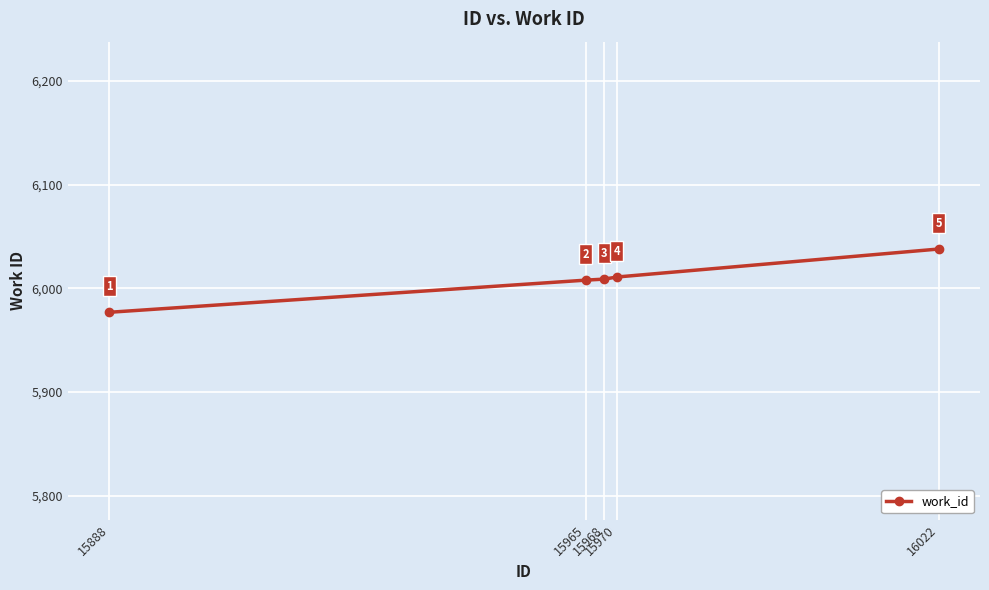

Approximately how many times larger is the value at 15965 compared to 15970?

1.0